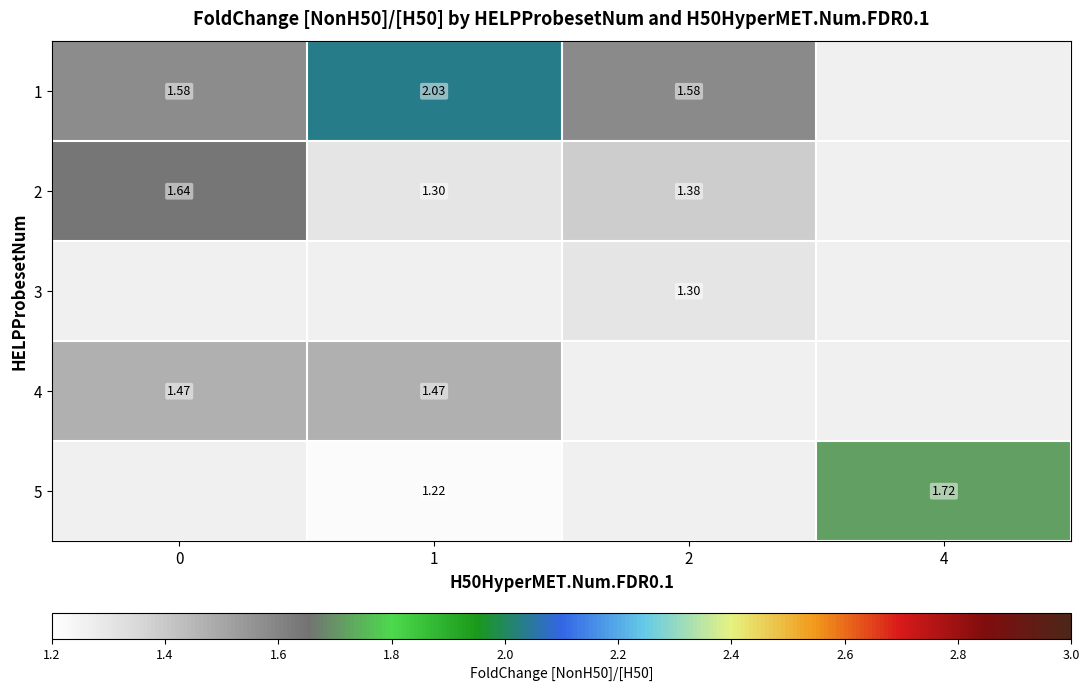

True or false: 2 has a value of 2.9 at 0.

False